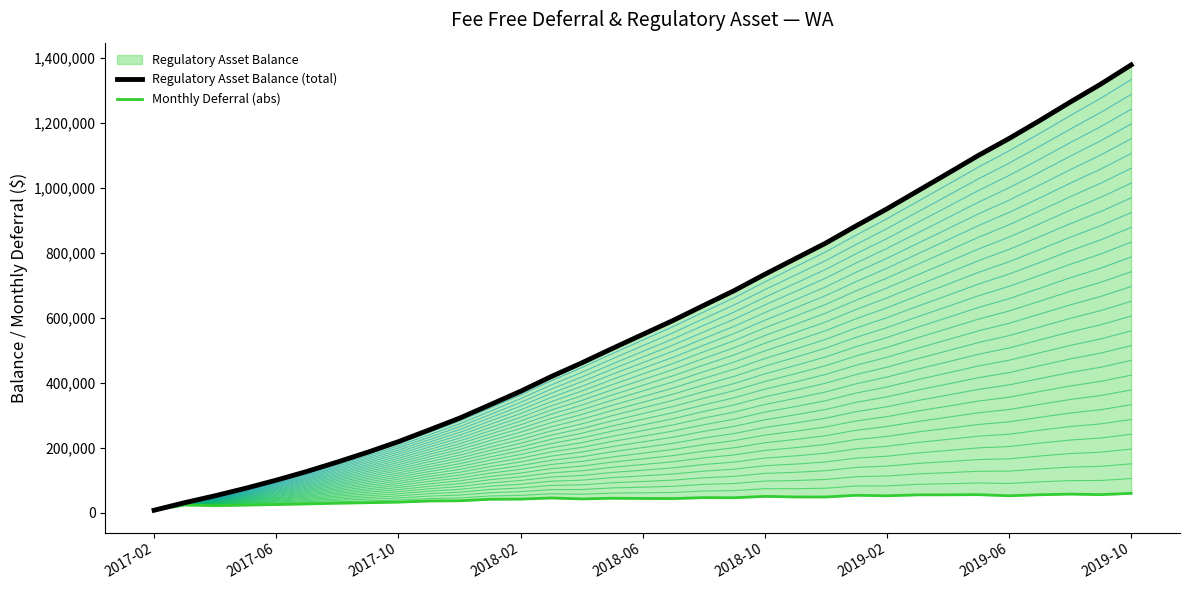

Where is the first local maximum for Monthly Deferral (abs)?

2017-06